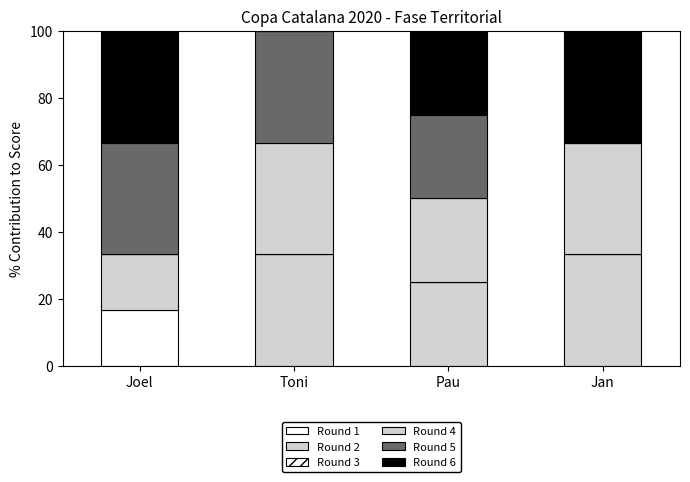

What is the label of the 3rd bar from the right?

Toni